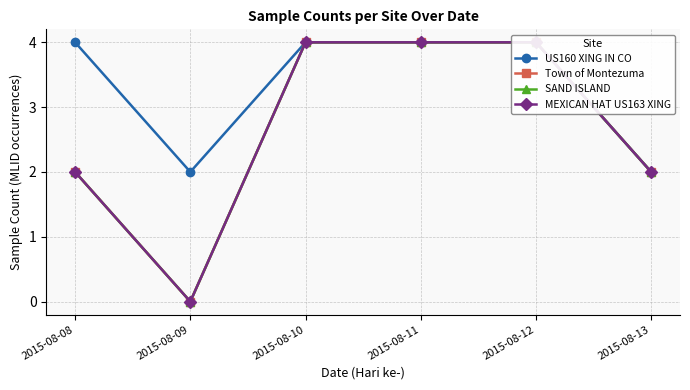

What is the difference between the MEXICAN HAT US163 XING values at 2015-08-13 and 2015-08-09?

2